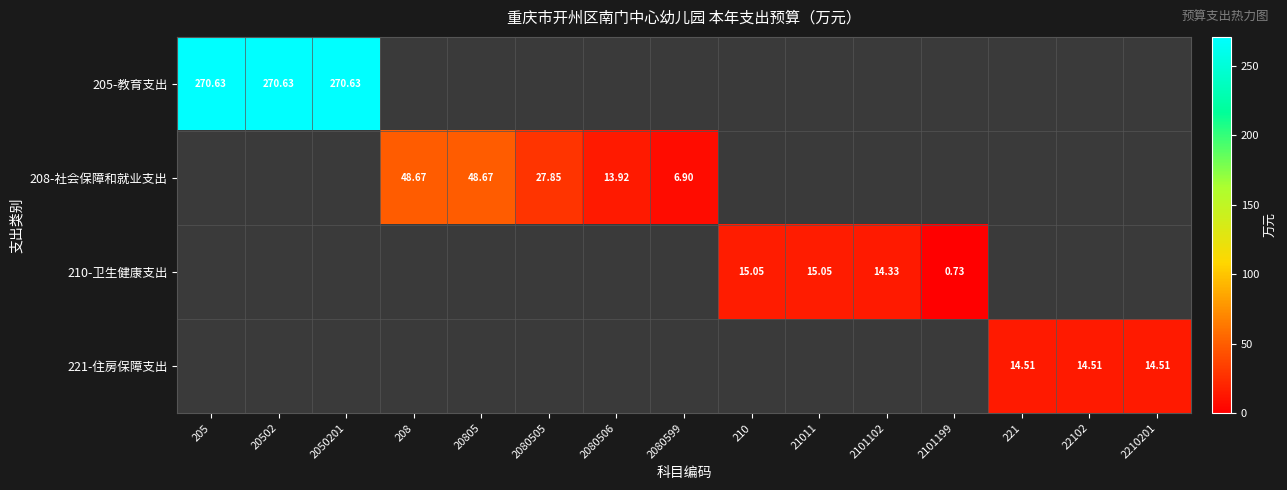

How many data points does each series have?

15